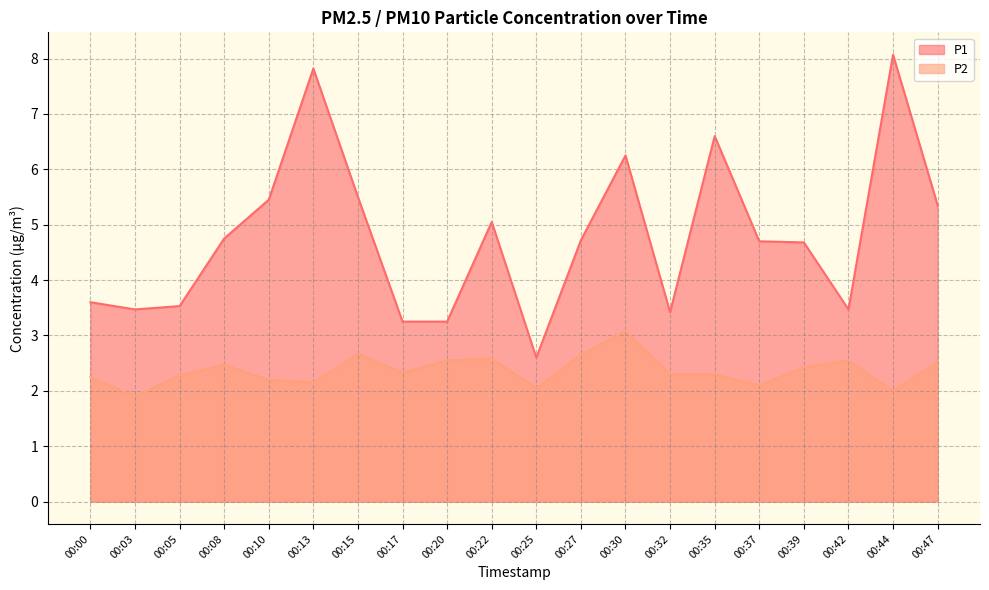

Which label corresponds to the largest value in the chart?

00:44